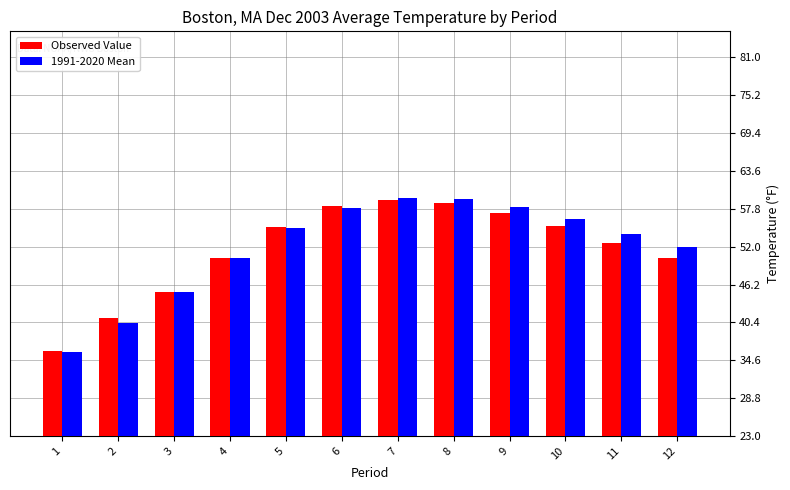

Which series has the largest range (max minus min)?

1991-2020 Mean